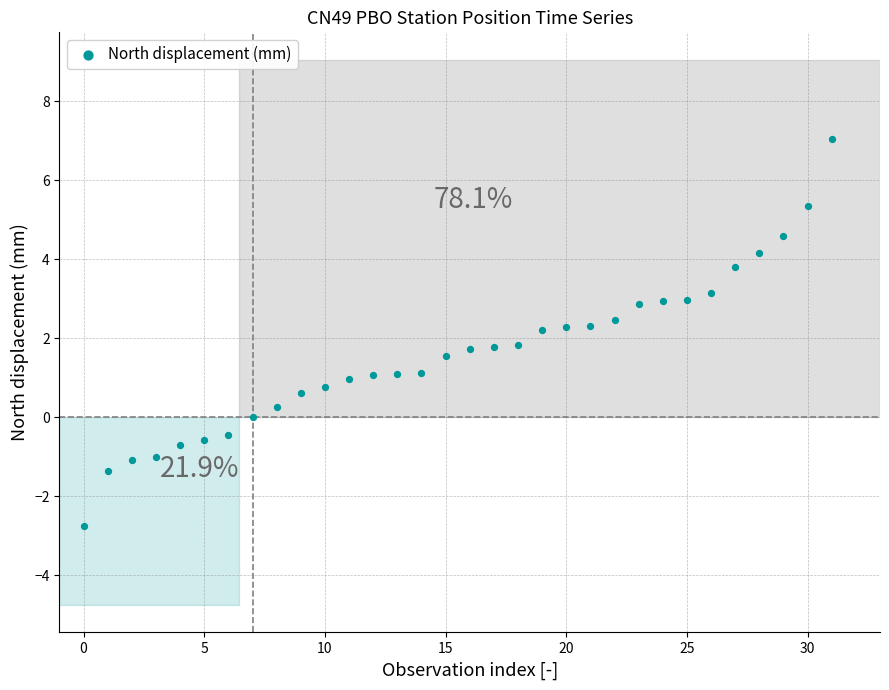

What is the range of Y values (max minus min)?

9.8